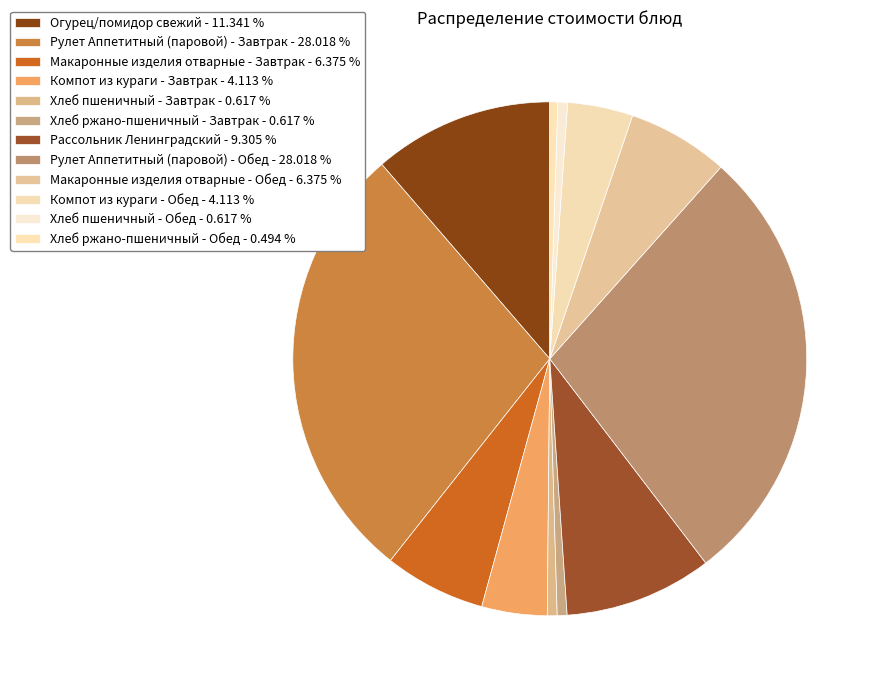

Combined, what portion of the pie is Компот из кураги - Обед and Хлеб ржано-пшеничный - Обед?

4.6%